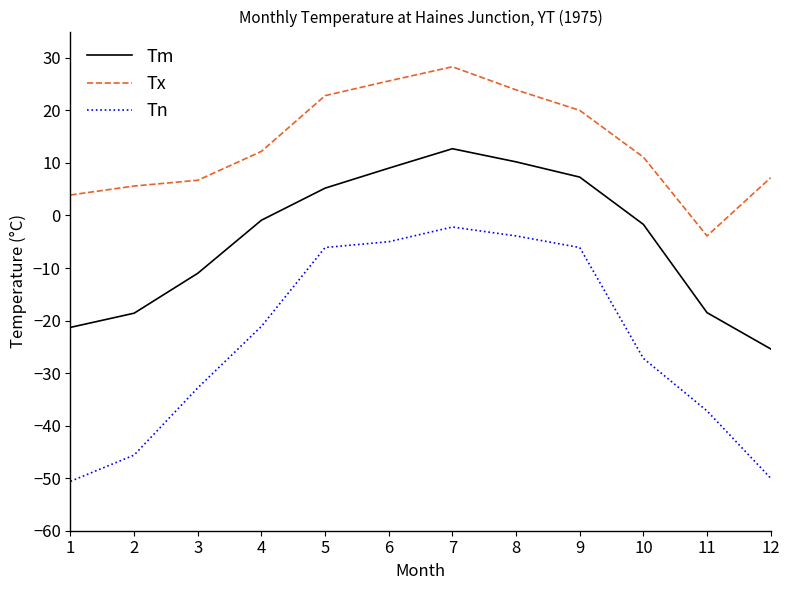

True or false: Tn and Tx cross at least once.

False